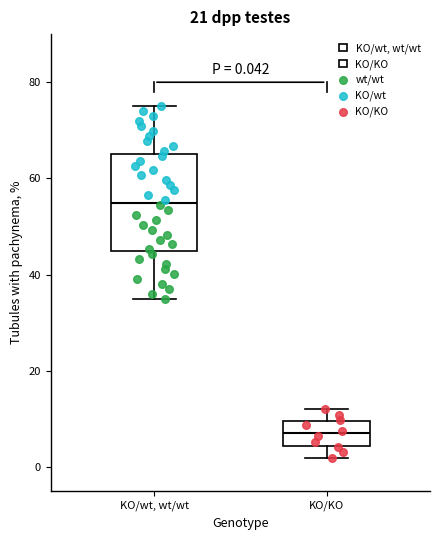

Which box's median line is the lowest?

KO/KO